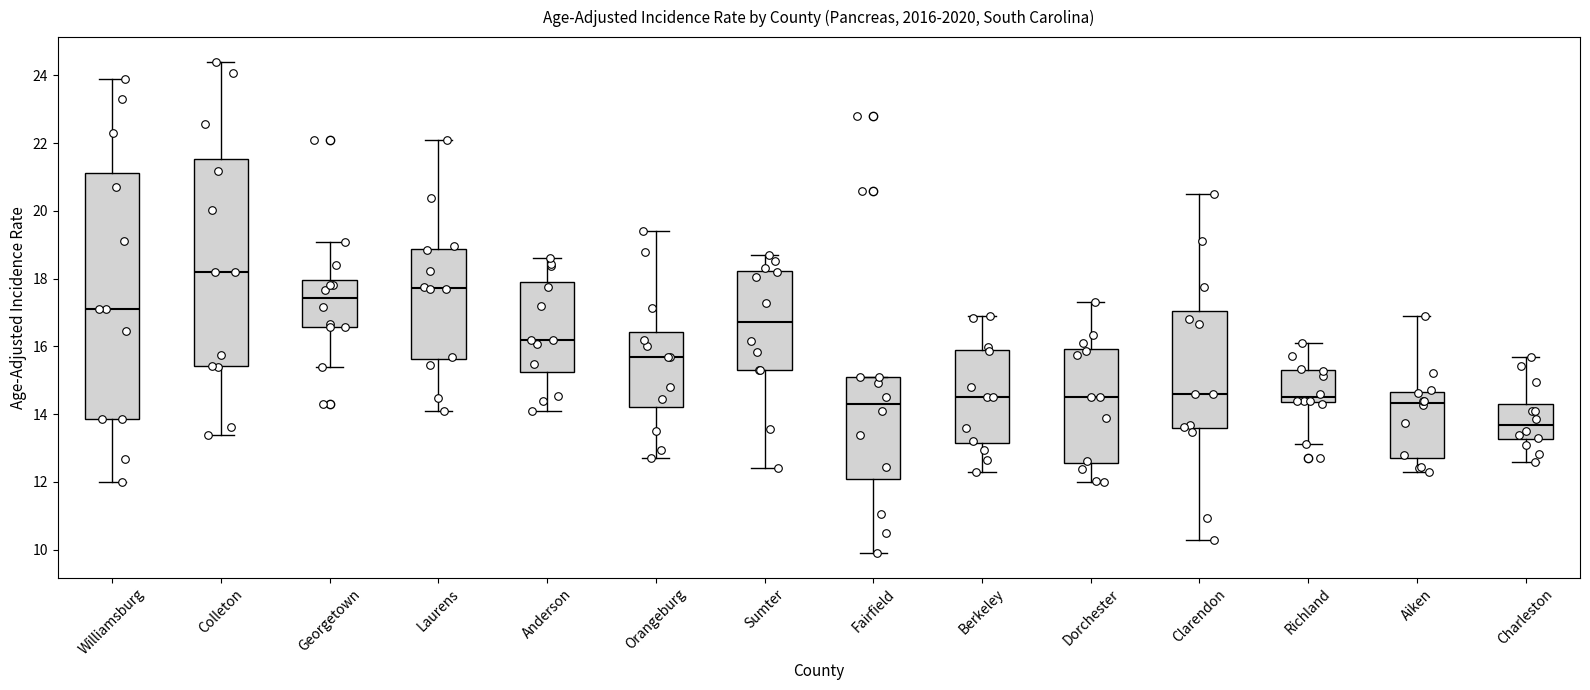

Which box has the lowest median line?

Charleston